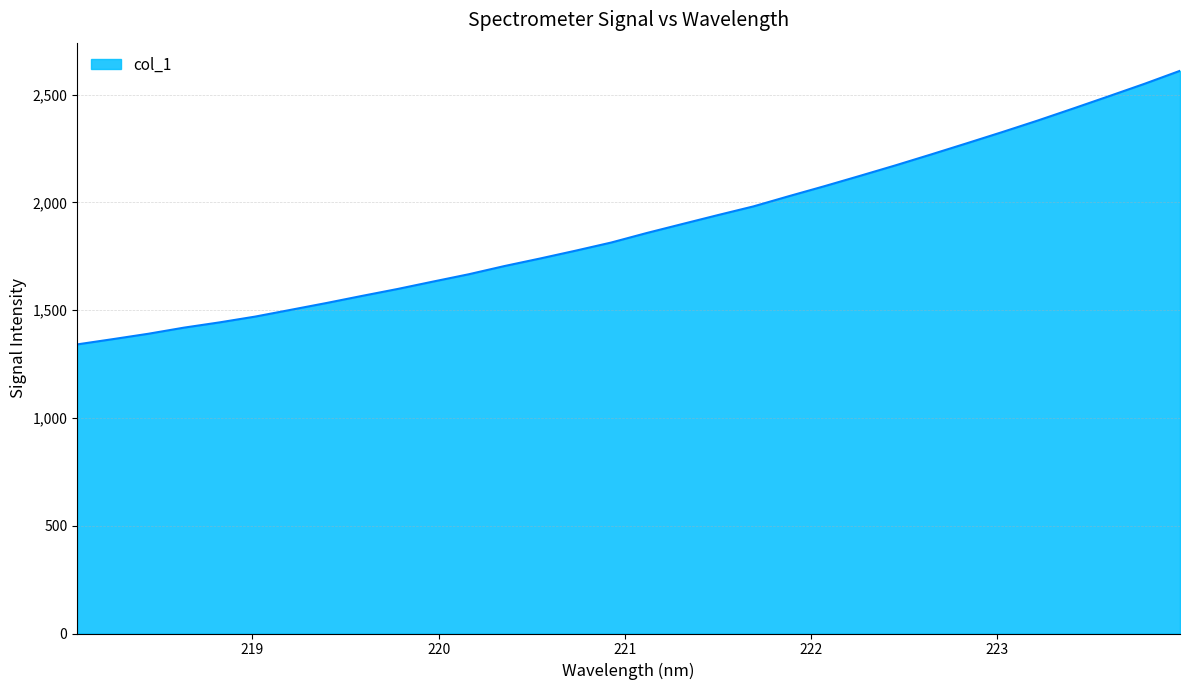

What is the difference between the maximum and minimum values?

1269.3